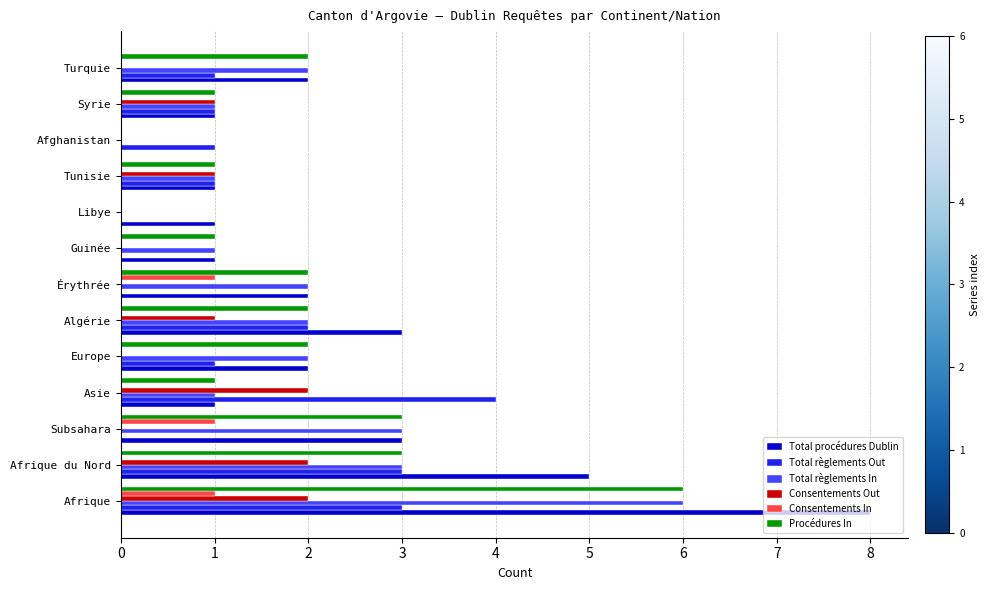

Is it true that Consentements Out equals 3 at Afrique?

False